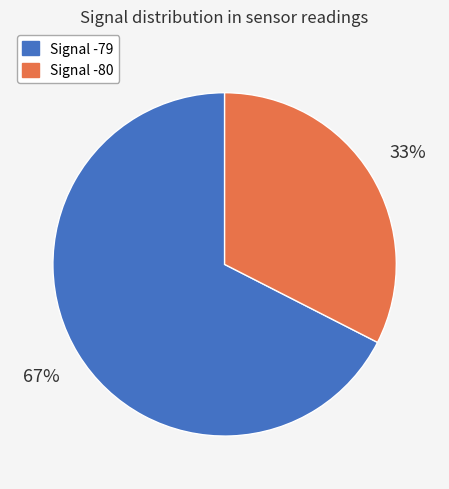

Count the number of slices in the pie.

2